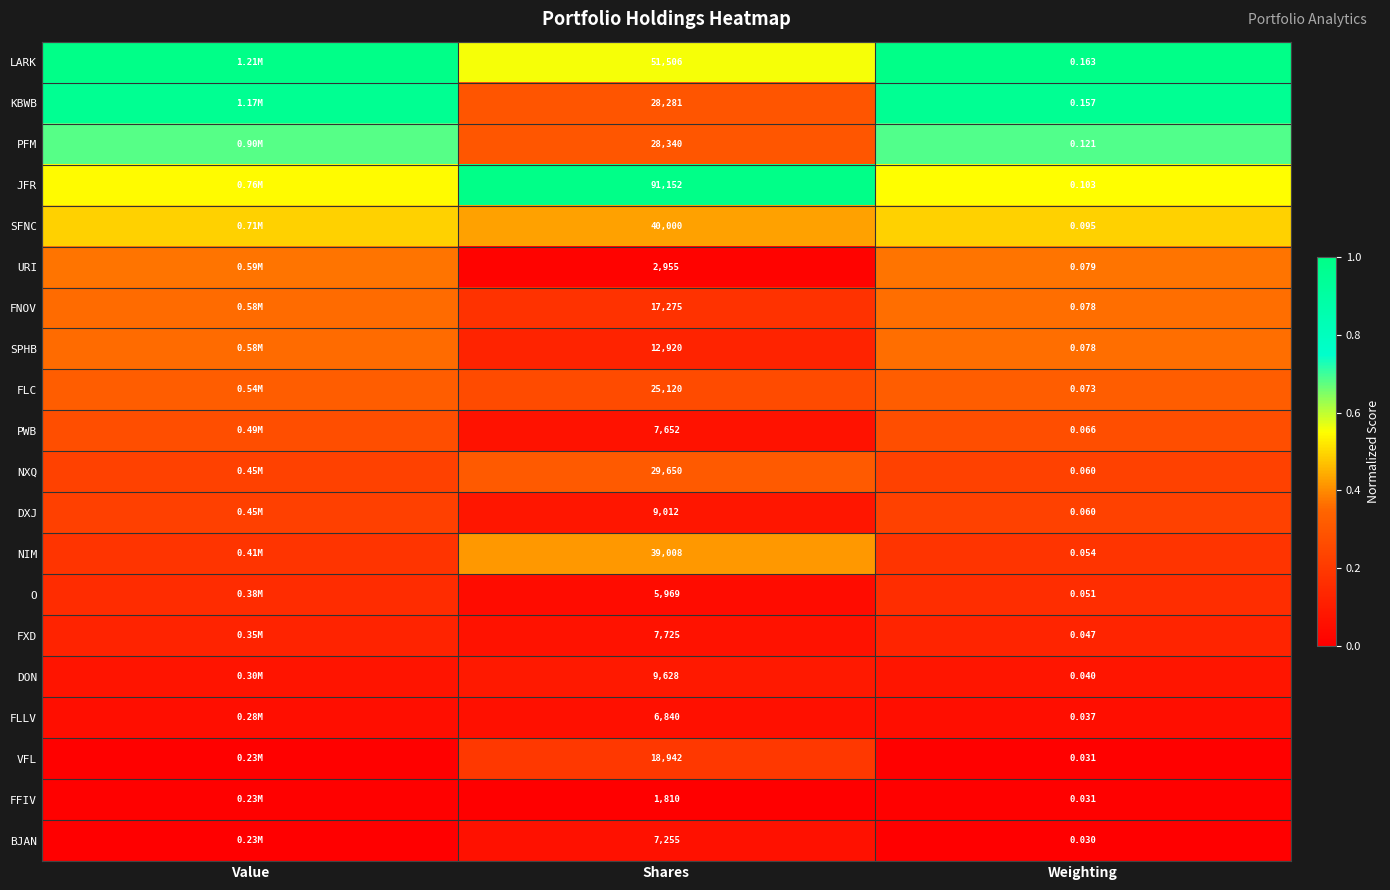

Is the value of KBWB at Weighting greater than the value of NXQ at Weighting?

Yes